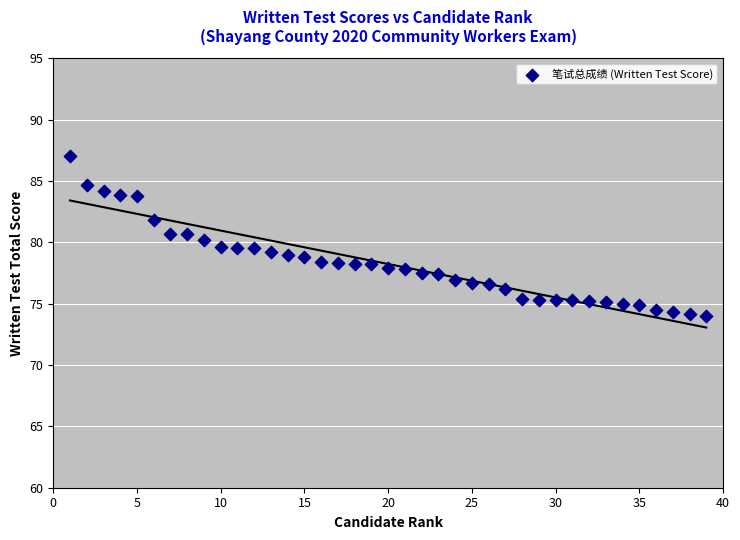

What is the range of Y values (max minus min)?

13.0